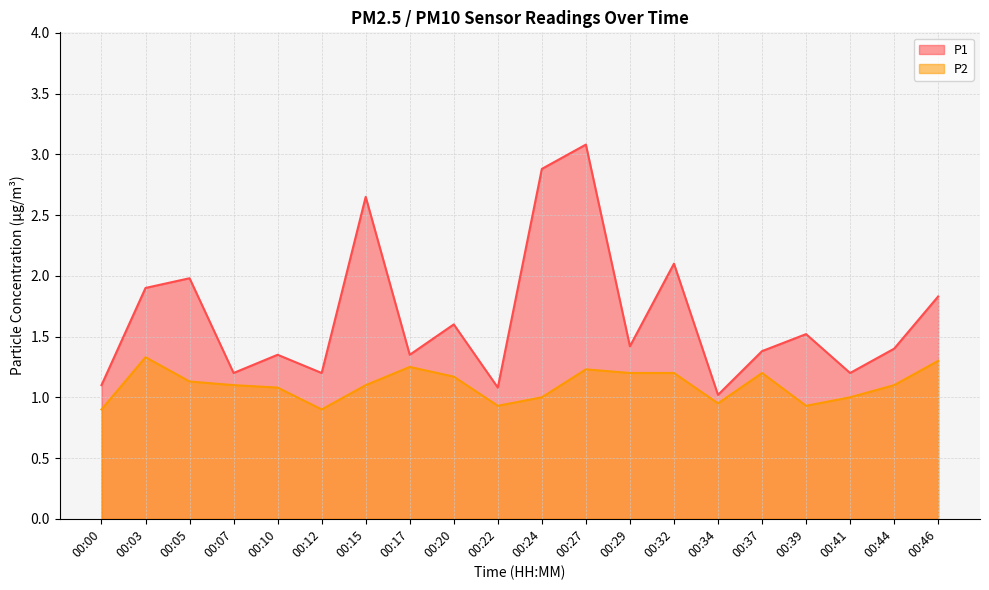

What is the greatest value displayed?

3.1